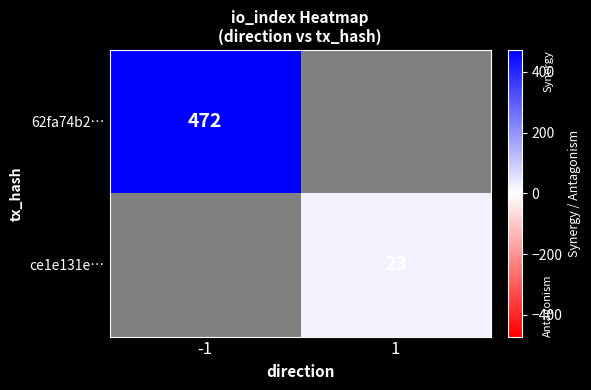

Is it true that 62fa74b2… equals 693 at -1?

False